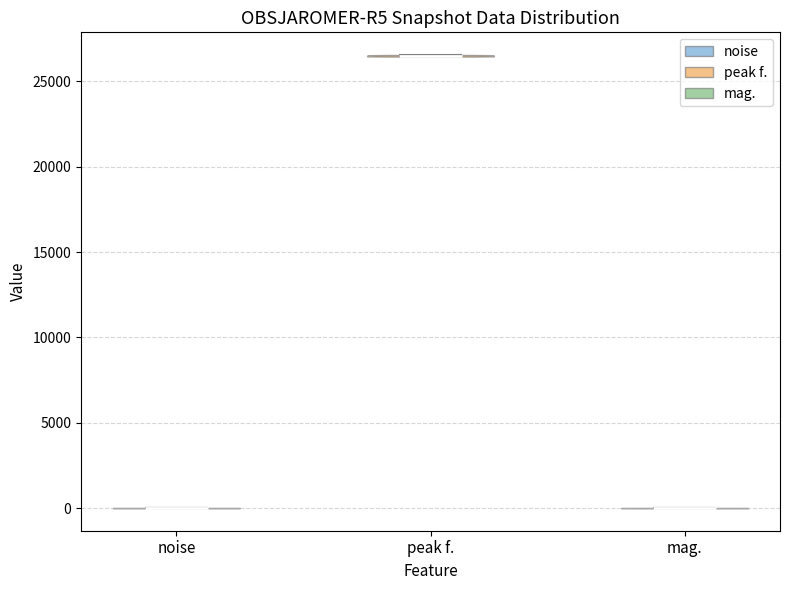

Reading left to right, read every violin against the y-axis: where its median line is, and the lowest and highest points it reaches. The values are not printed on the chart, so give them approximately, as read against the axis.

noise: median line 0, lowest point 0, highest point 0
peak f.: median line 26500, lowest point 26500, highest point 26500
mag.: median line 0, lowest point 0, highest point 0